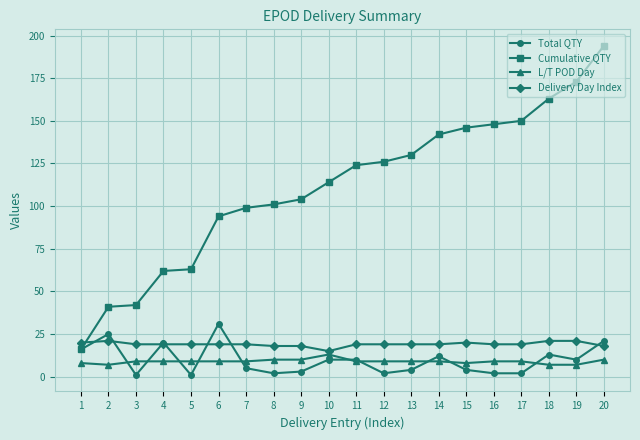

What are all the series names shown in the legend?

Total QTY, Cumulative QTY, L/T POD Day, Delivery Day Index